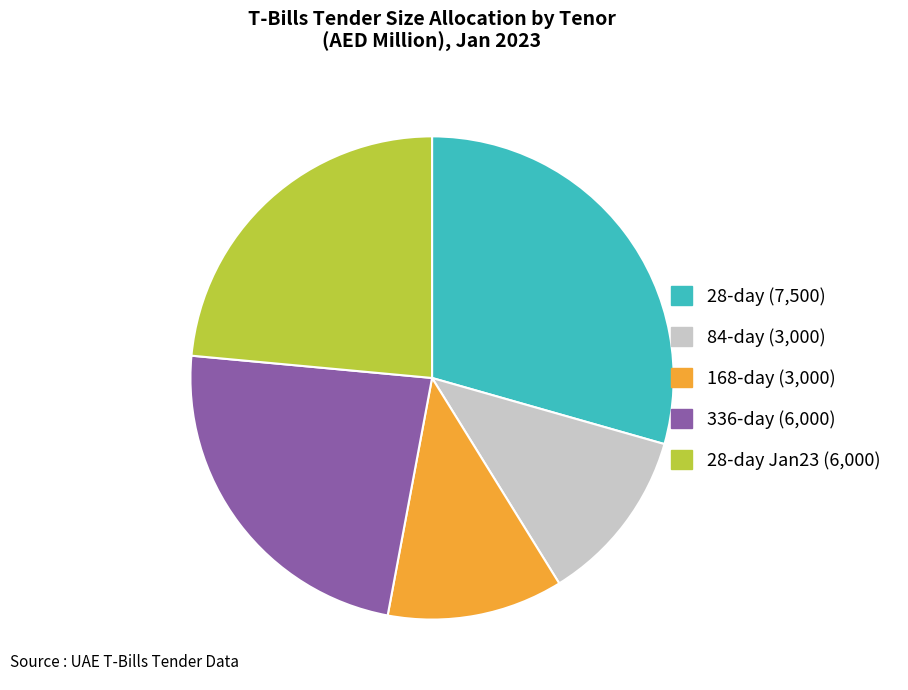

Do 28-day Jan23 (6,000) and 336-day (6,000) together represent more than half of the pie?

No